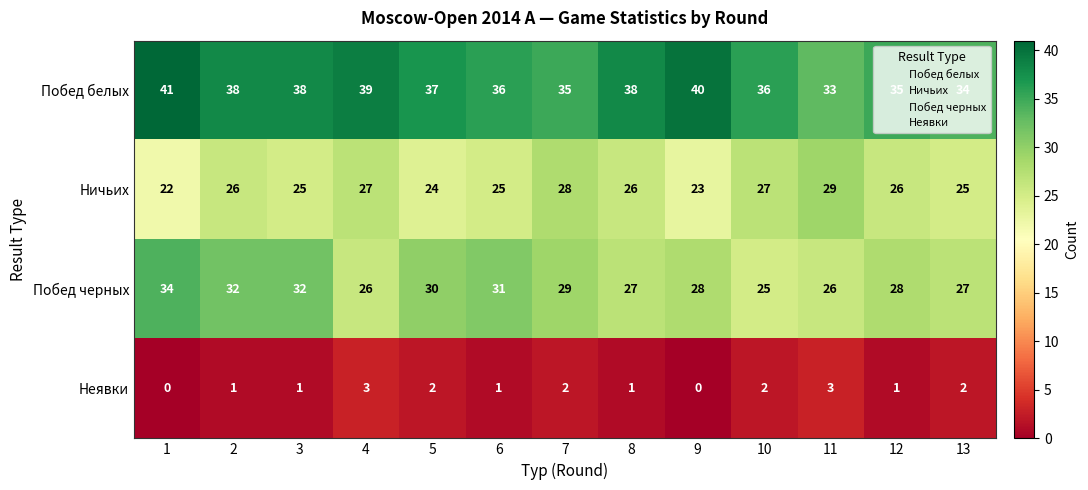

True or false: Побед черных has a value of 32 at 3.

True